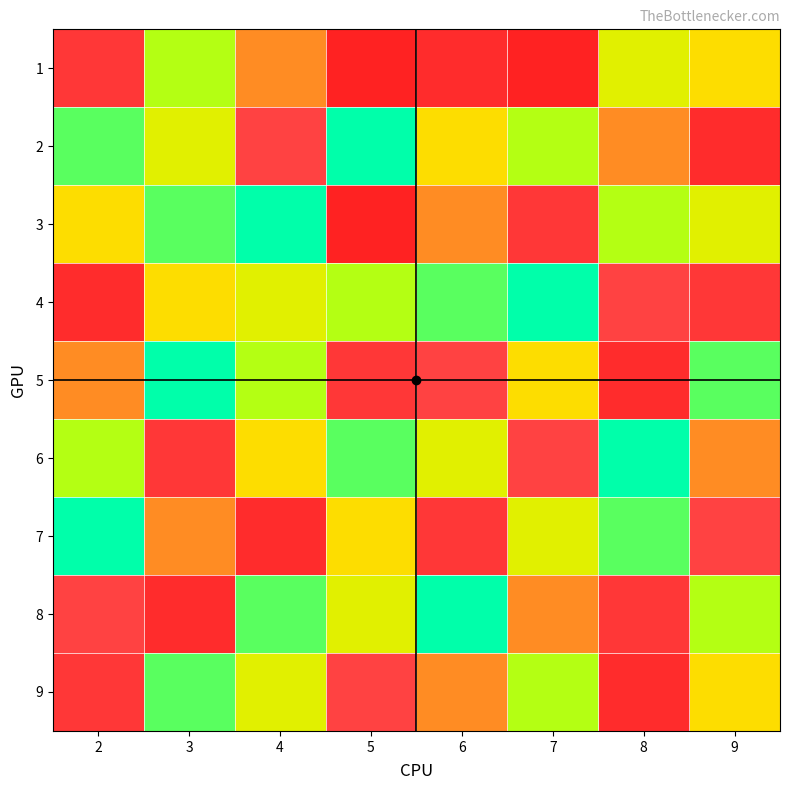

List the labels in order of 3 value, largest first.

4, 3, 8, 9, 2, 6, 7, 5